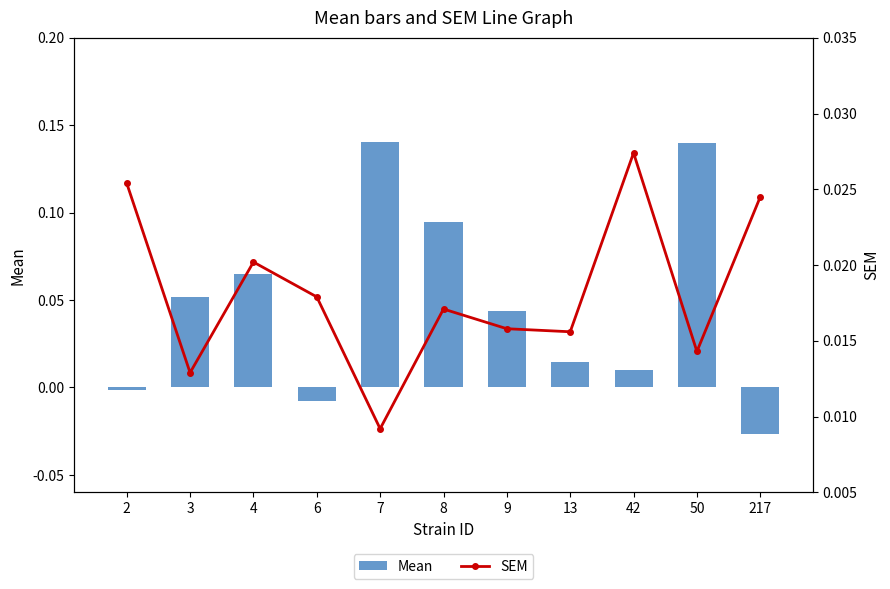

What is the maximum value shown in the chart?

0.1